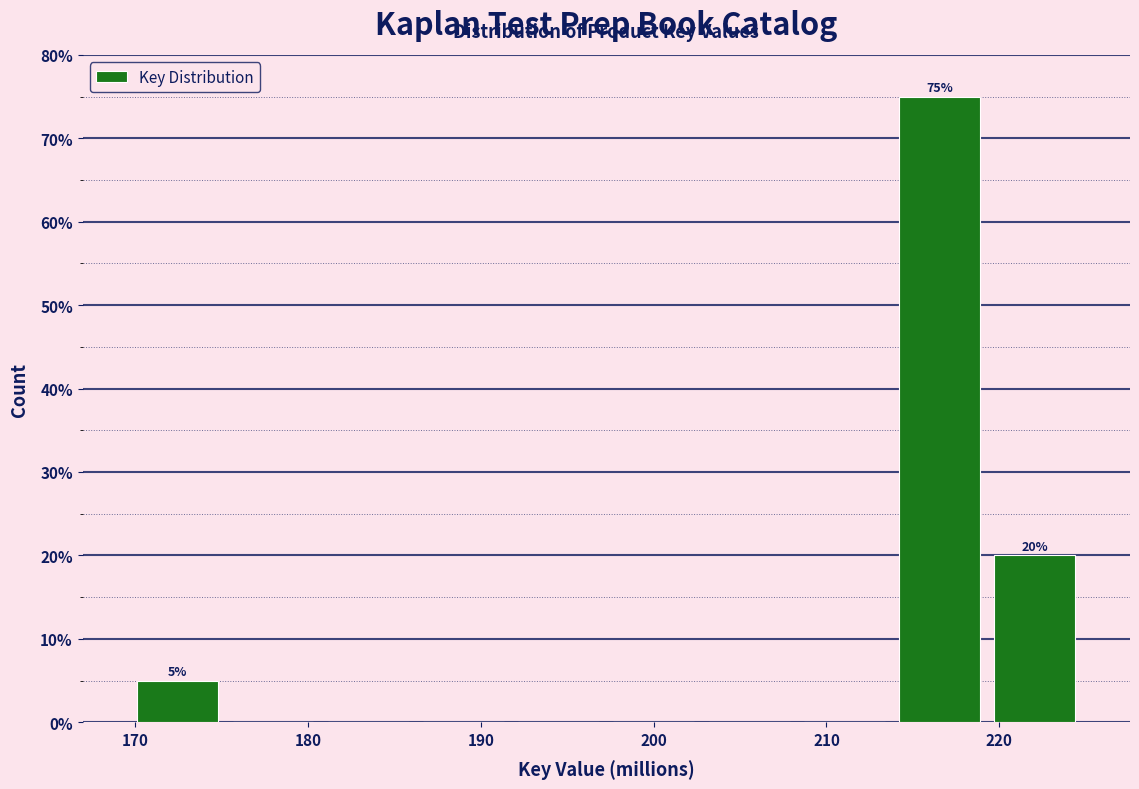

Which range on the x-axis has the tallest bar?

214 to 219